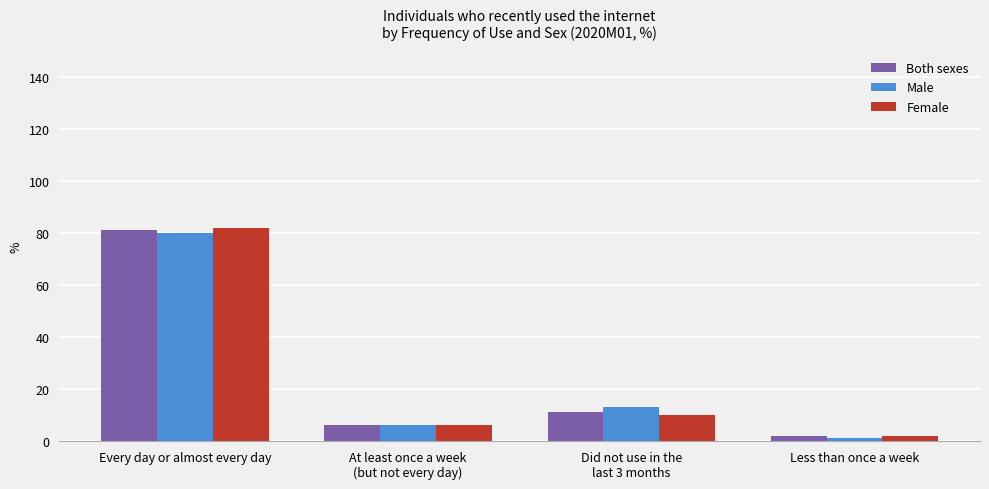

List the labels in order of Female value, smallest first.

Less than once a week, At least once a week
(but not every day), Did not use in the
last 3 months, Every day or almost every day